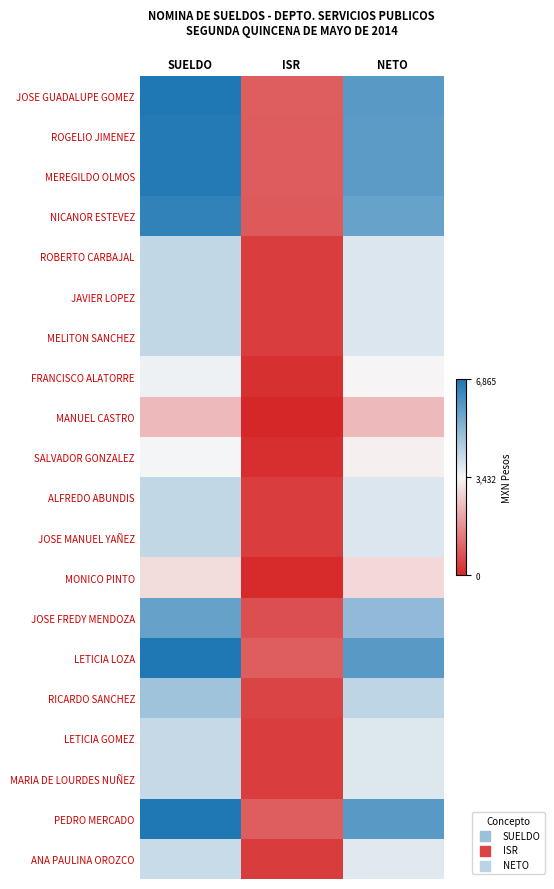

Which has a higher value, NETO or ISR?

NETO